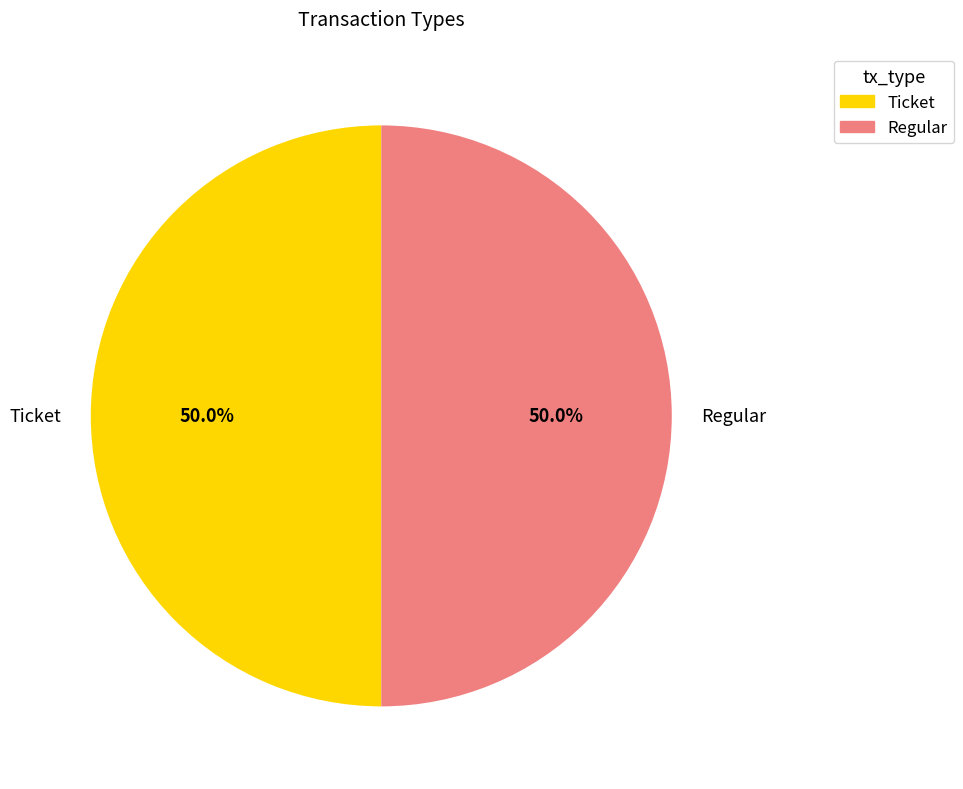

Approximately how many times larger is the value at Ticket compared to Regular?

1.0